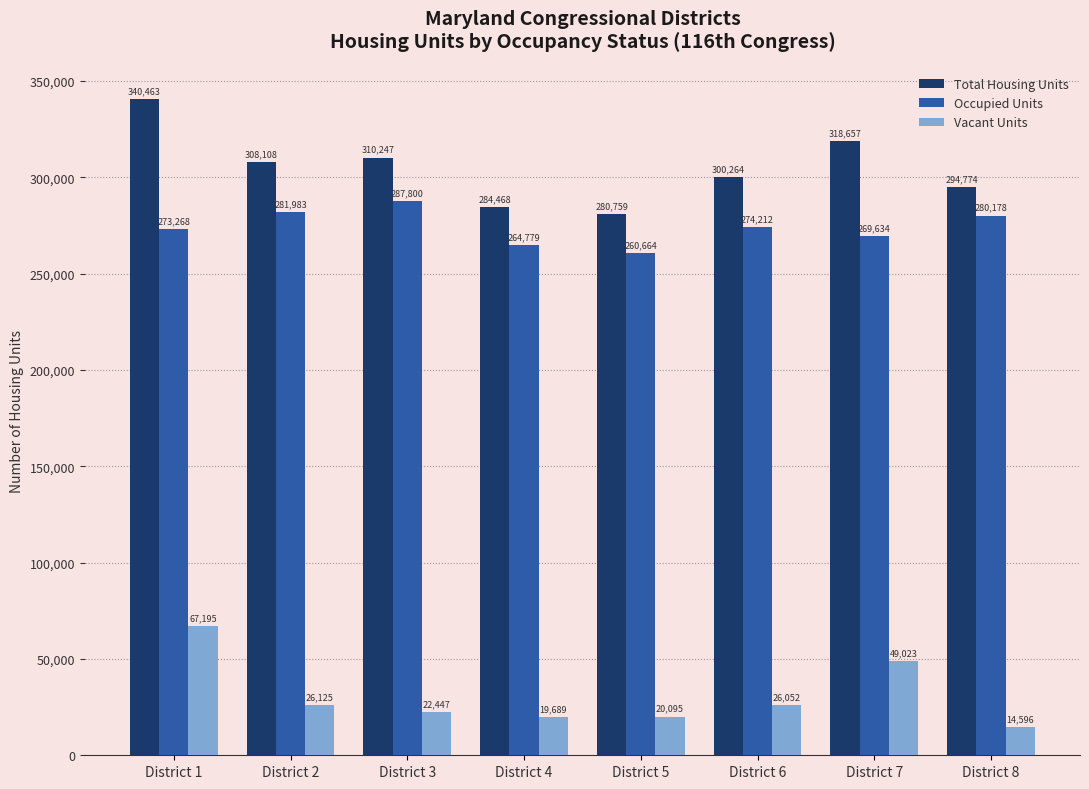

What is the average value of the Occupied Units series?

274065